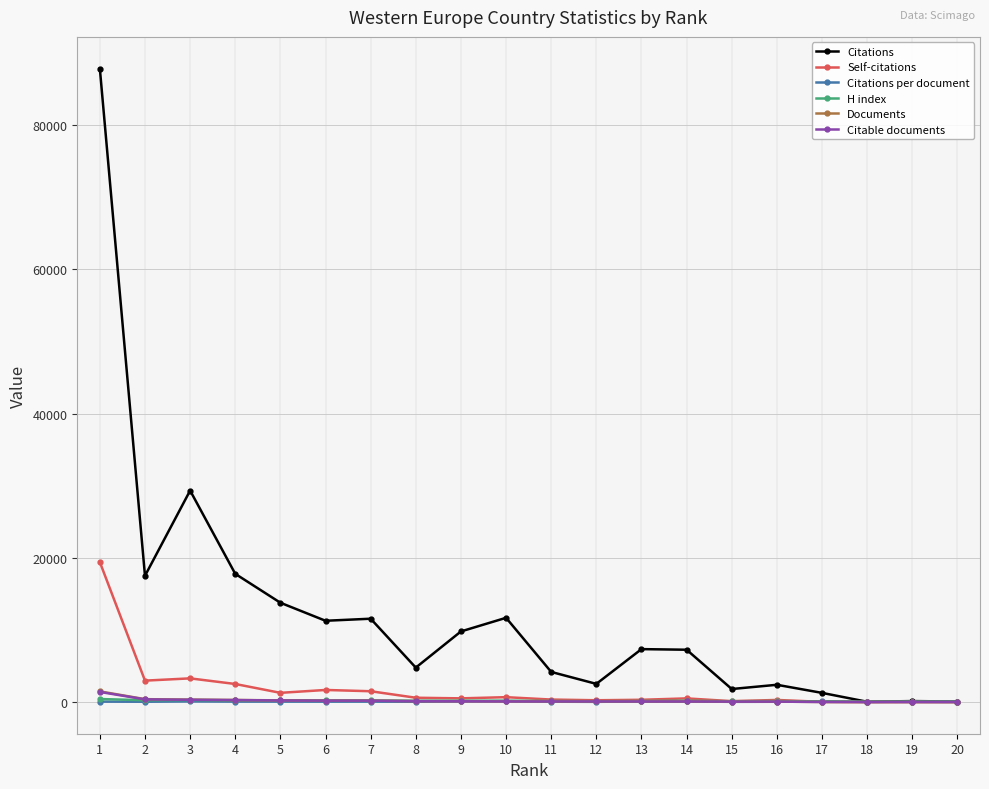

Which series has the largest total across all categories?

Citations